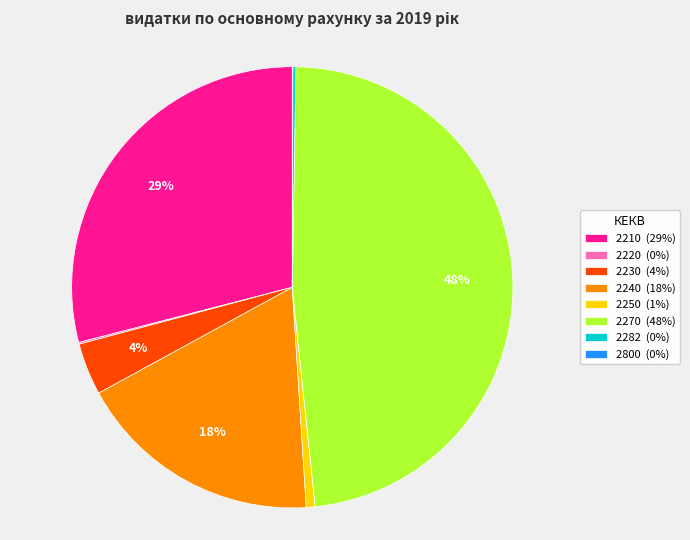

Does any single category account for the majority?

No